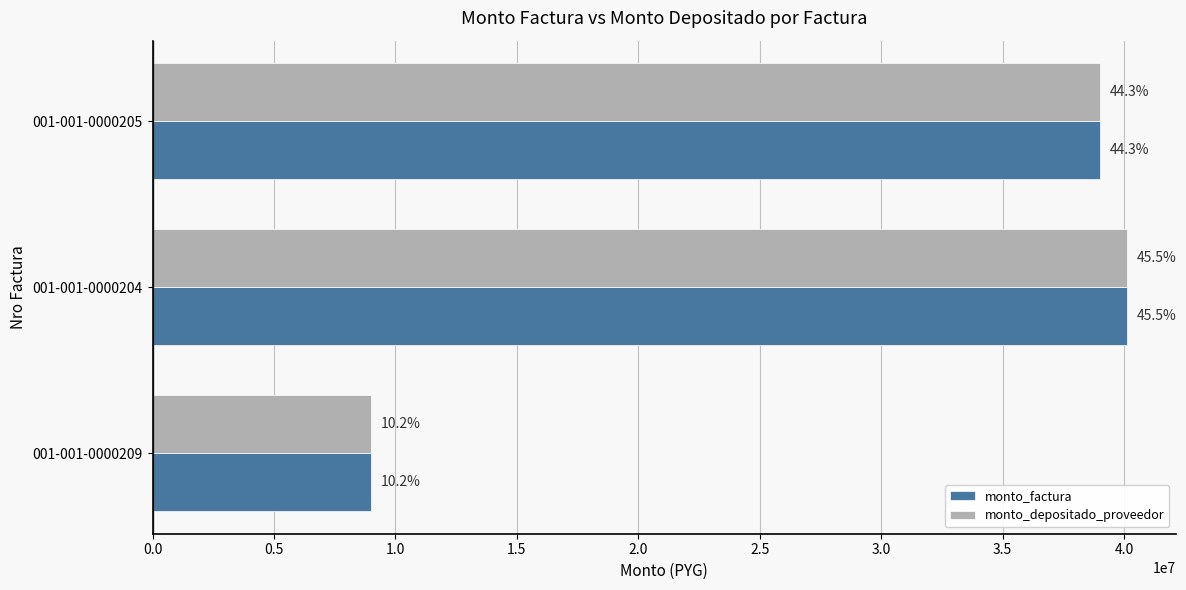

What is the value of the monto_factura bar at the 3rd from the left?

39000000